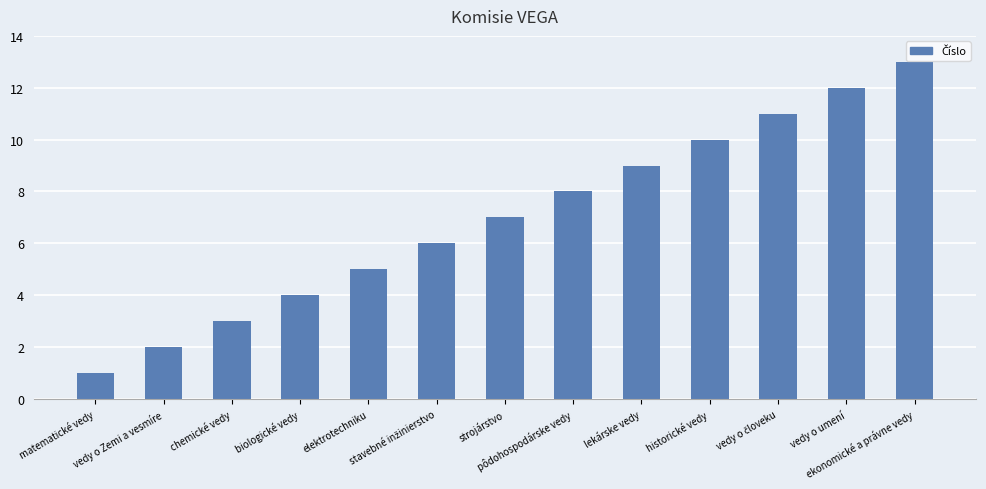

What is the minimum value shown in the chart?

1